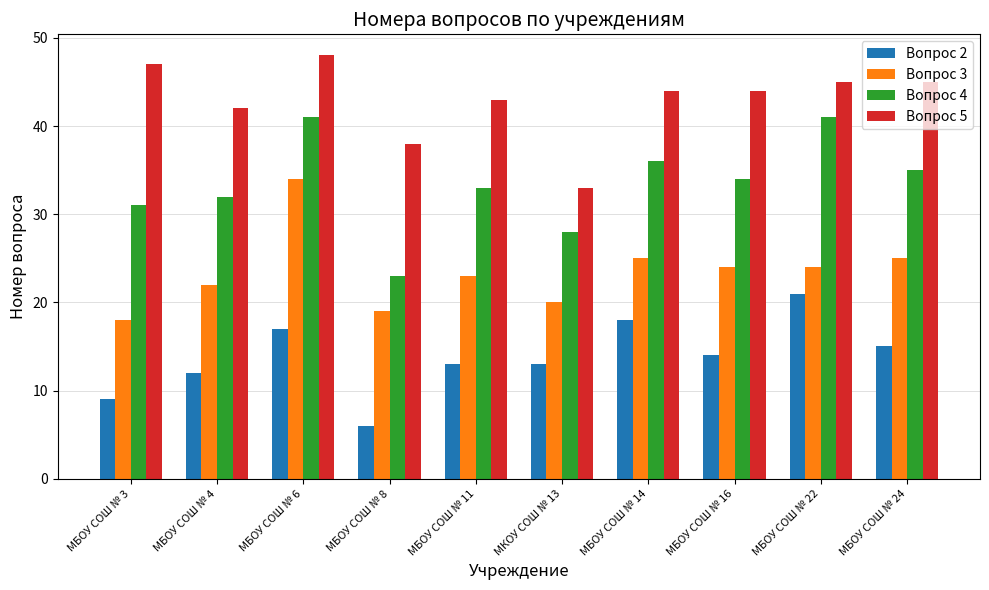

Does the chart contain stacked bars?

No